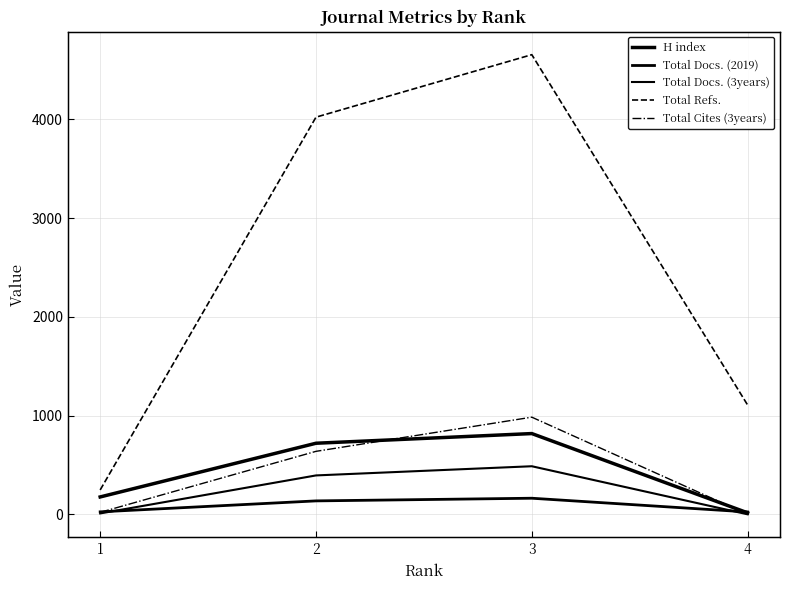

Count the number of categories in the chart.

4